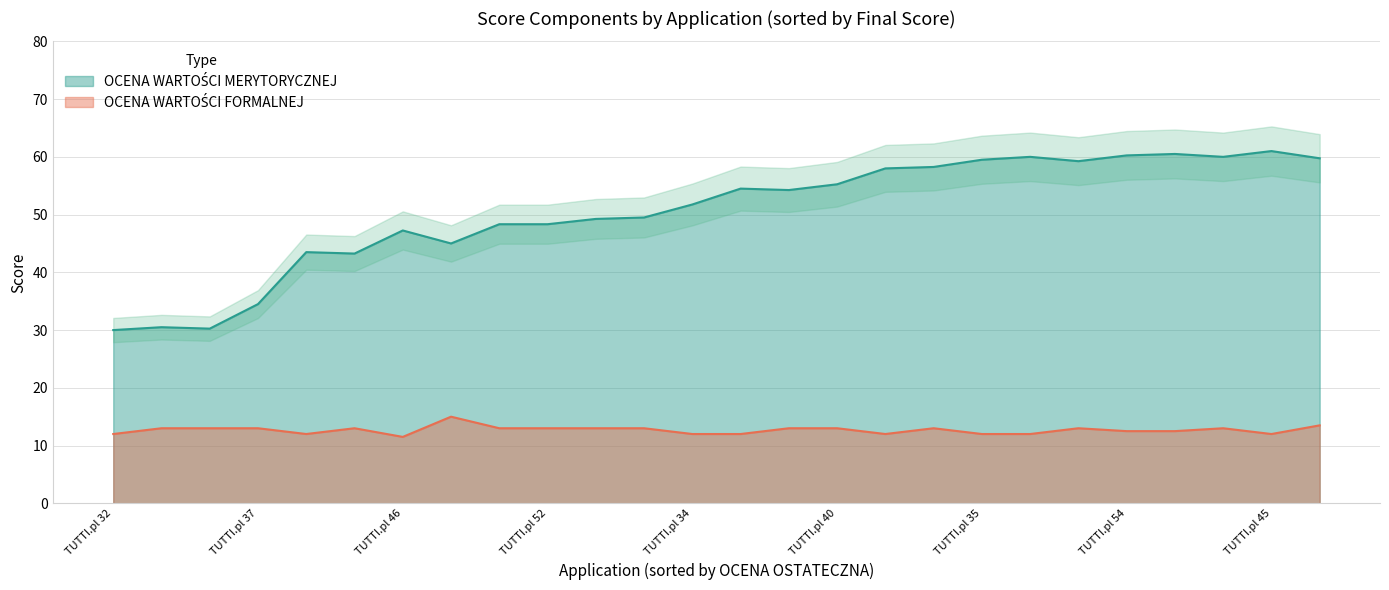

At which label is OCENA WARTOŚCI FORMALNEJ closest to 13?

TUTTI.pl 38